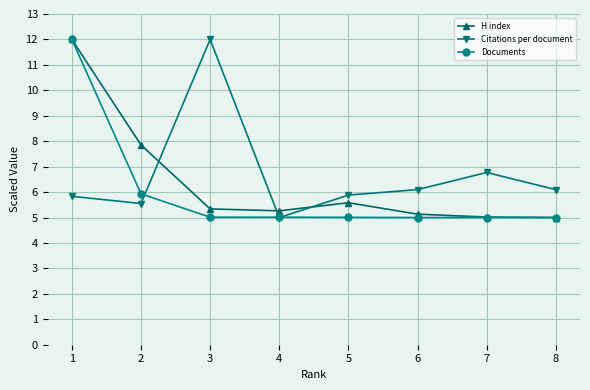

At which label does Citations per document reach its minimum?

4